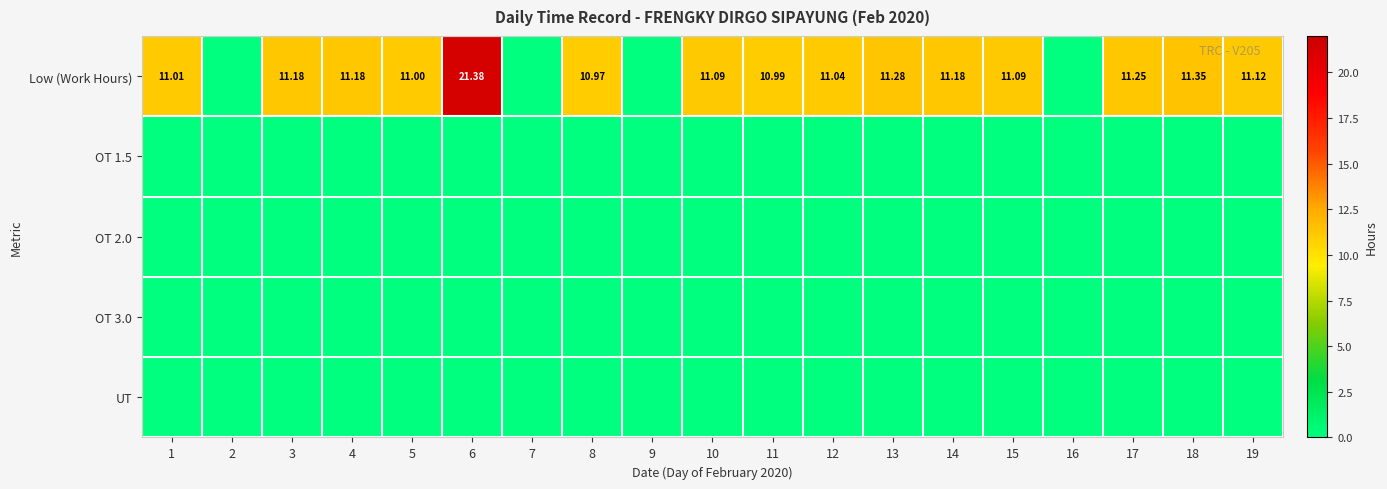

List the labels in order of OT 2.0 value, smallest first.

1, 2, 3, 4, 5, 6, 7, 8, 9, 10, 11, 12, 13, 14, 15, 16, 17, 18, 19